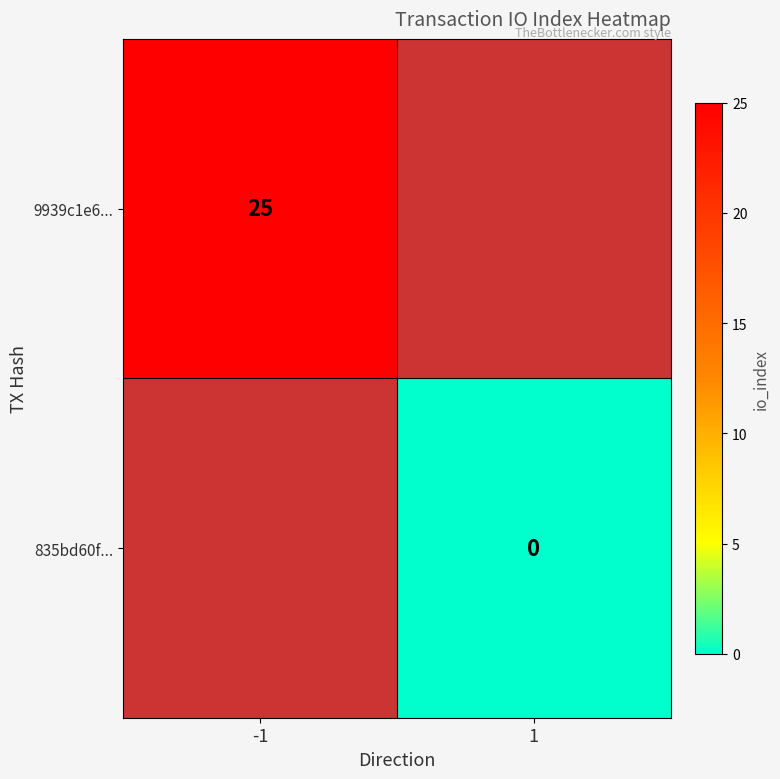

The 9939c1e6... series shows 5 at -1. True or false?

False